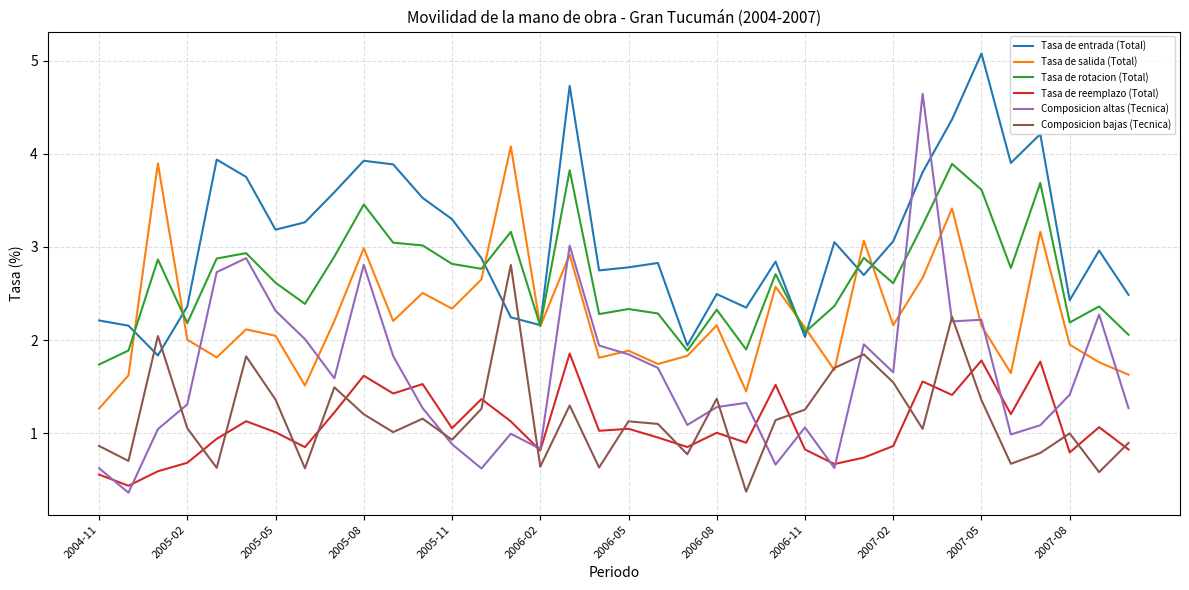

True or false: Tasa de rotacion (Total) and Composicion altas (Tecnica) cross at least once.

True